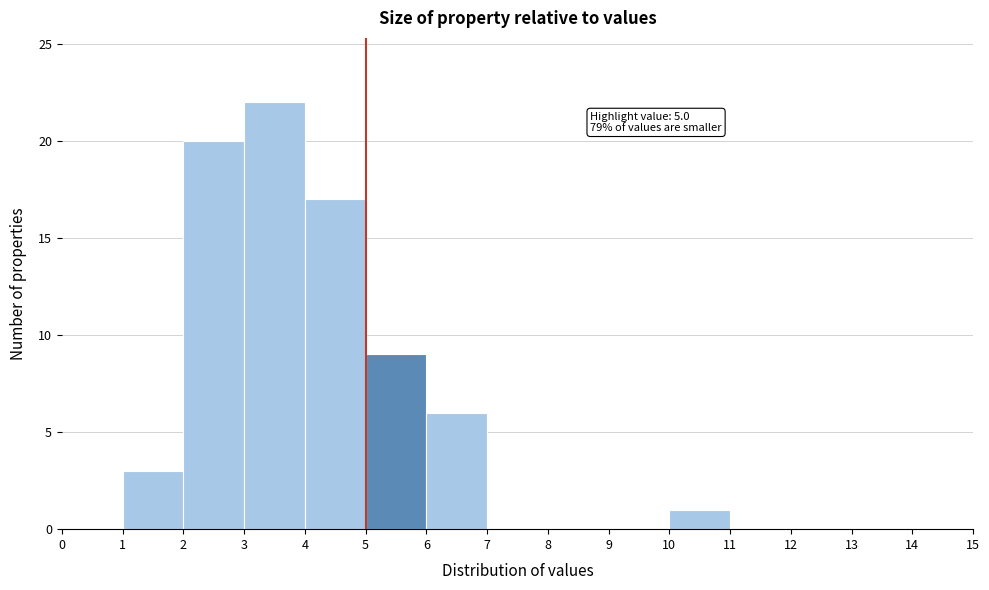

Which range on the x-axis has the tallest bar?

3 to 4